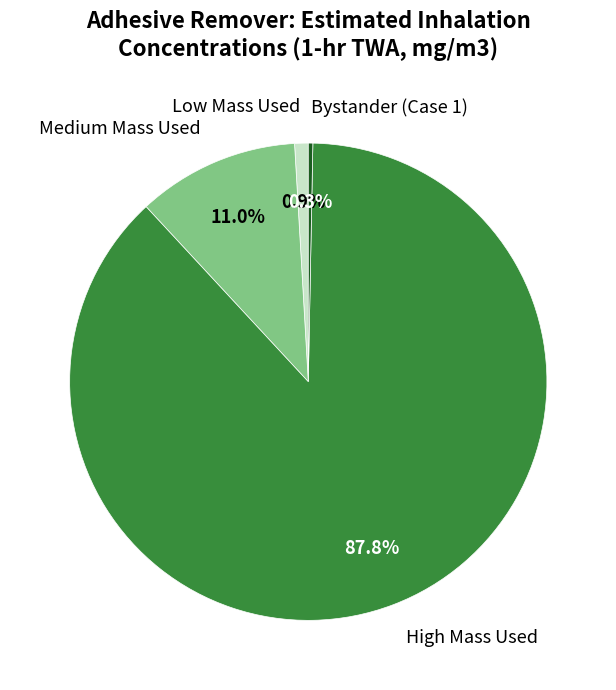

Which category has the smallest portion of the pie?

Bystander (Case 1)